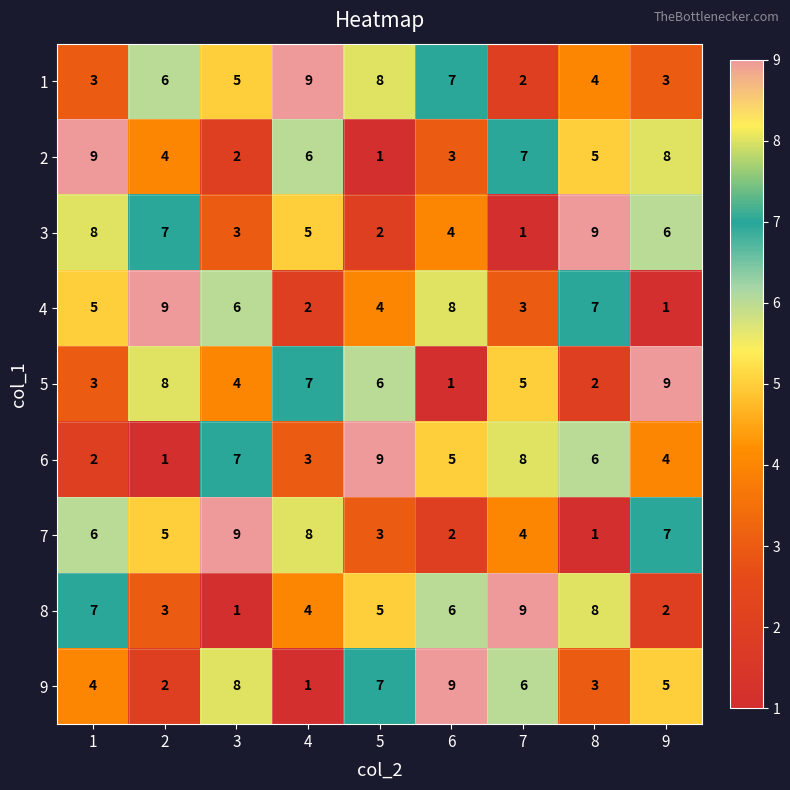

Count the number of categories in the chart.

9